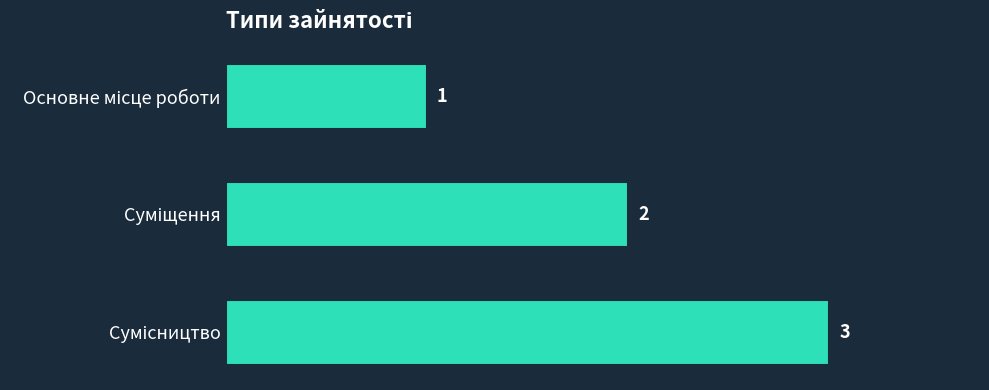

What is the sum of all values?

6